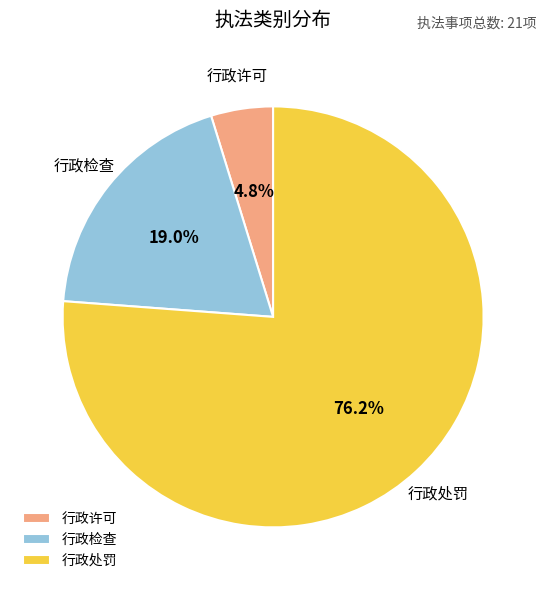

Between 行政许可 and 行政处罚, which is larger?

行政处罚